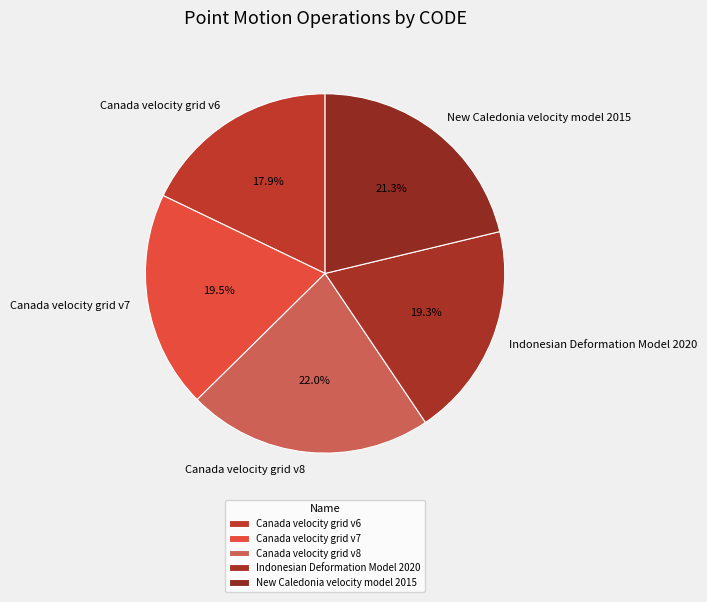

Which category has the smallest portion of the pie?

Canada velocity grid v6